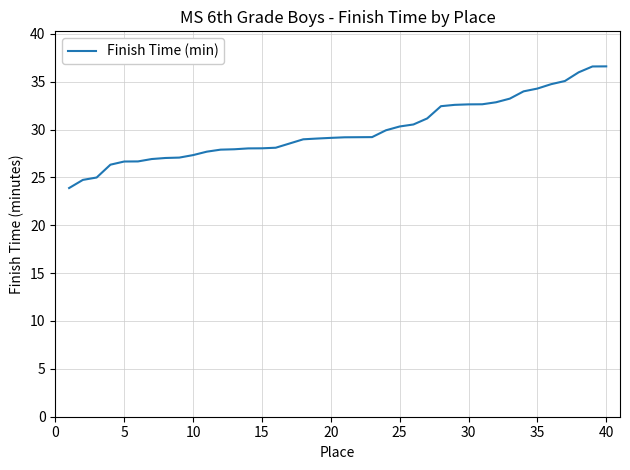

What is the smallest value displayed?

23.9